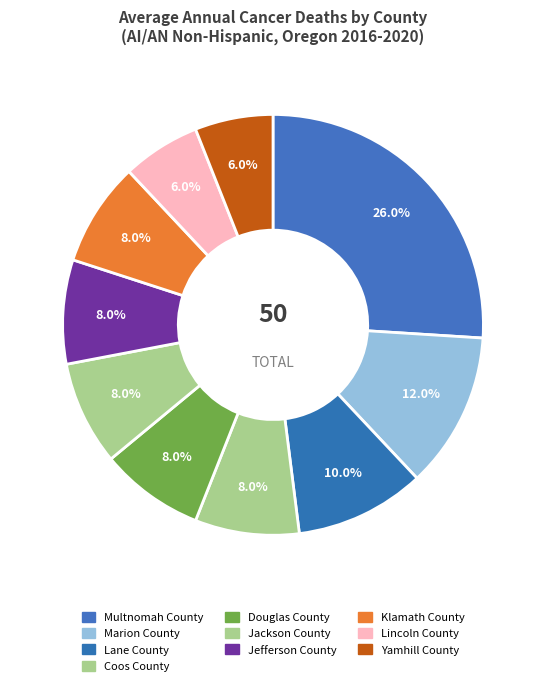

Is it true that Lane County is 10% of the pie?

True